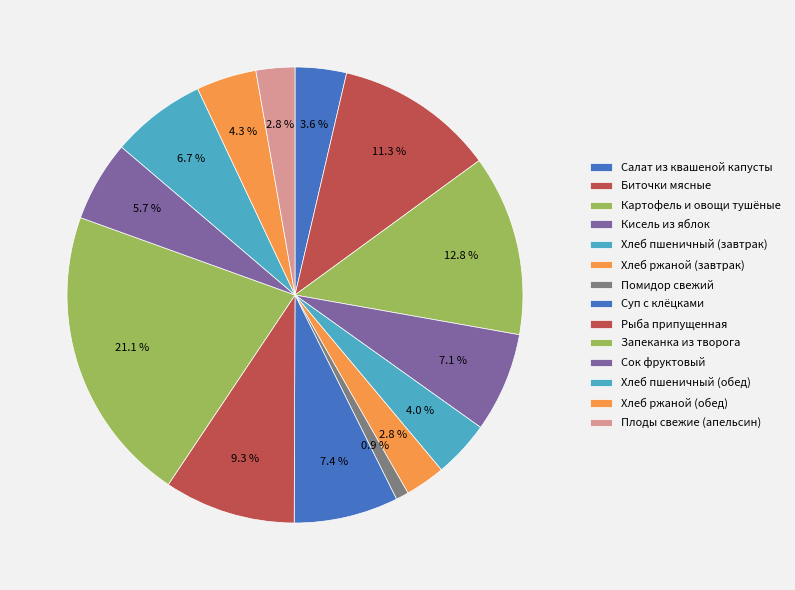

To the nearest percent, what is the average slice percentage?

7%